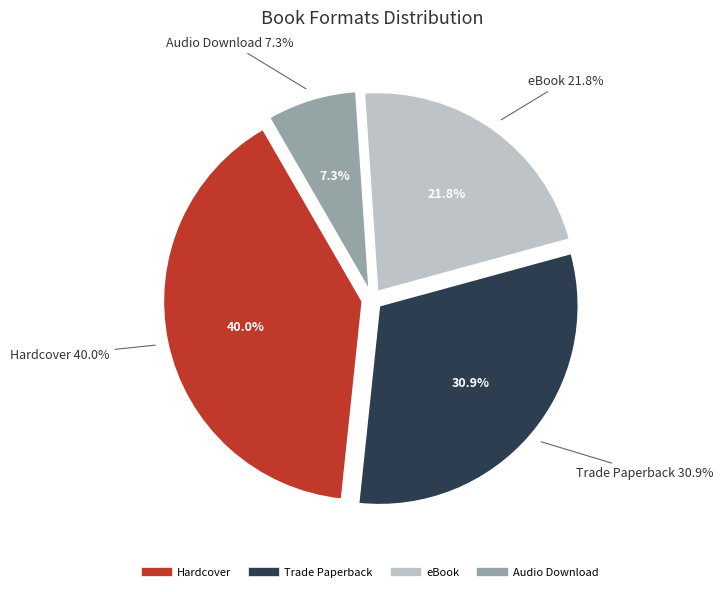

Is there any slice that represents more than half of the pie?

No